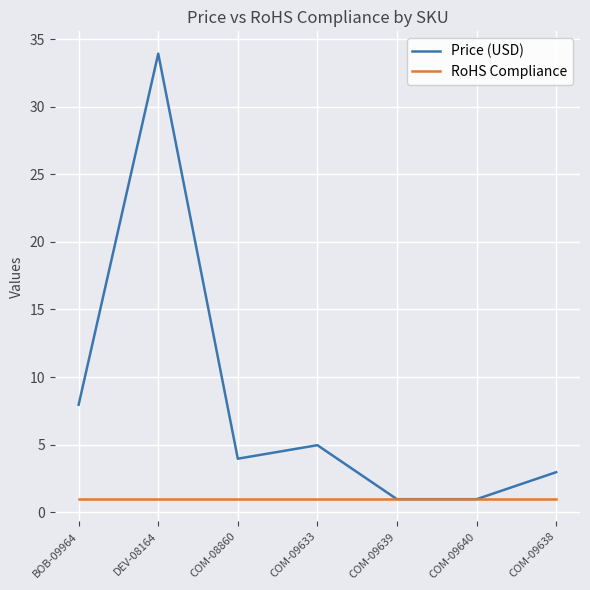

Rank the series at DEV-08164 from highest to lowest value.

Price (USD), RoHS Compliance